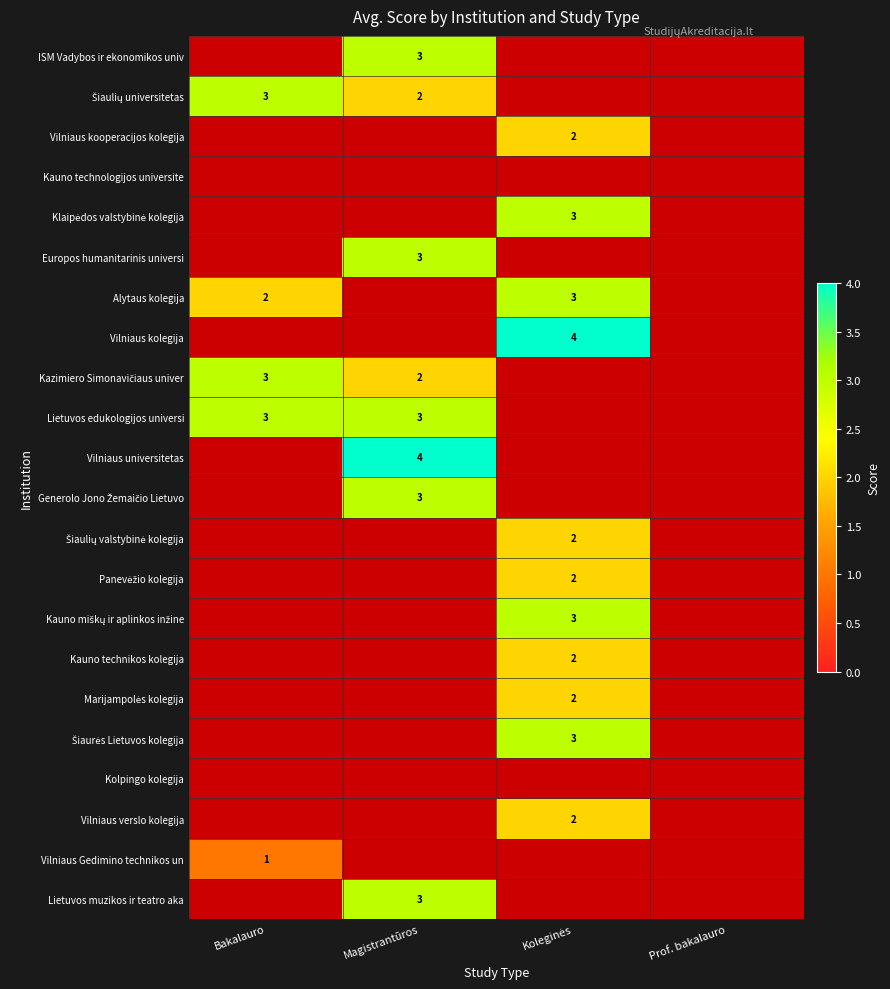

Is it true that Lietuvos muzikos ir teatro aka equals 3 at Magistrantūros?

True